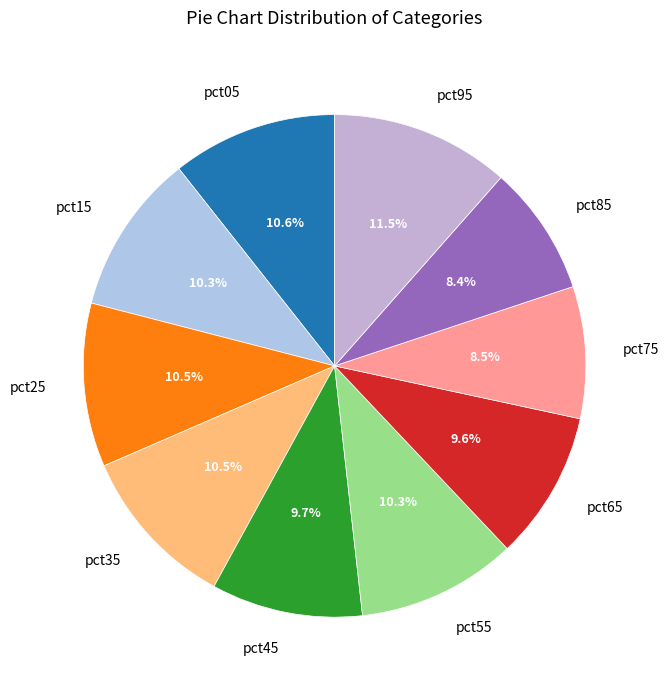

Which category has the biggest portion of the pie?

pct95